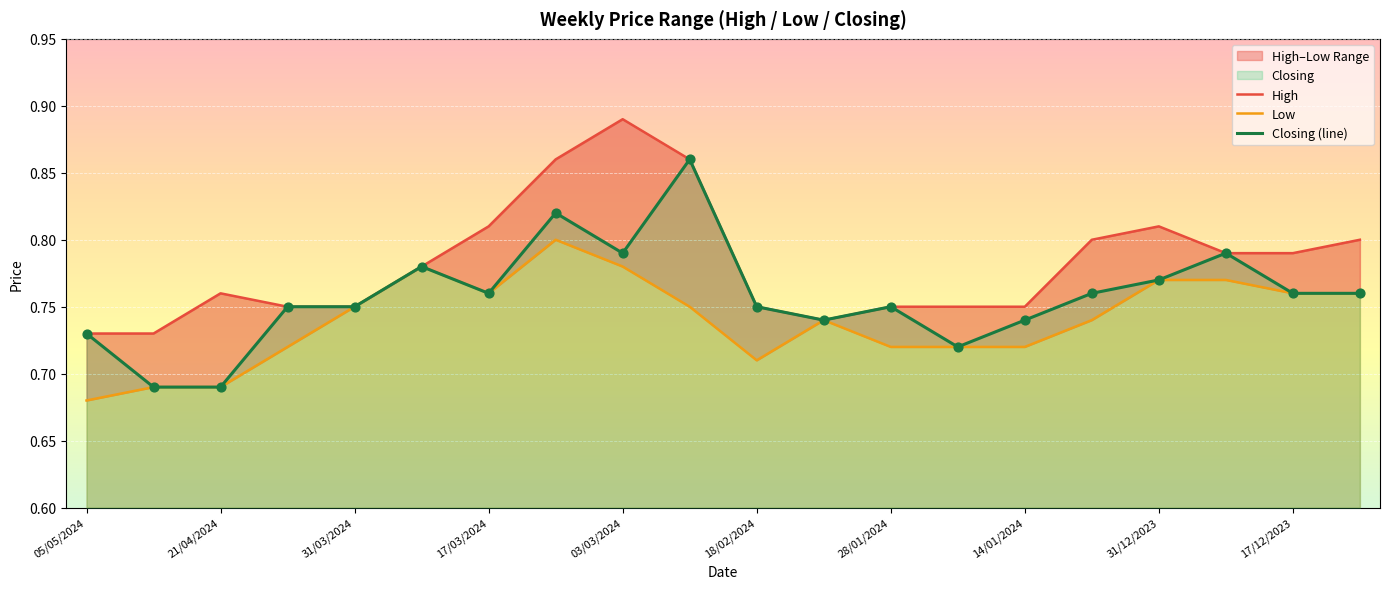

Which series contains the lowest Y value?

Low